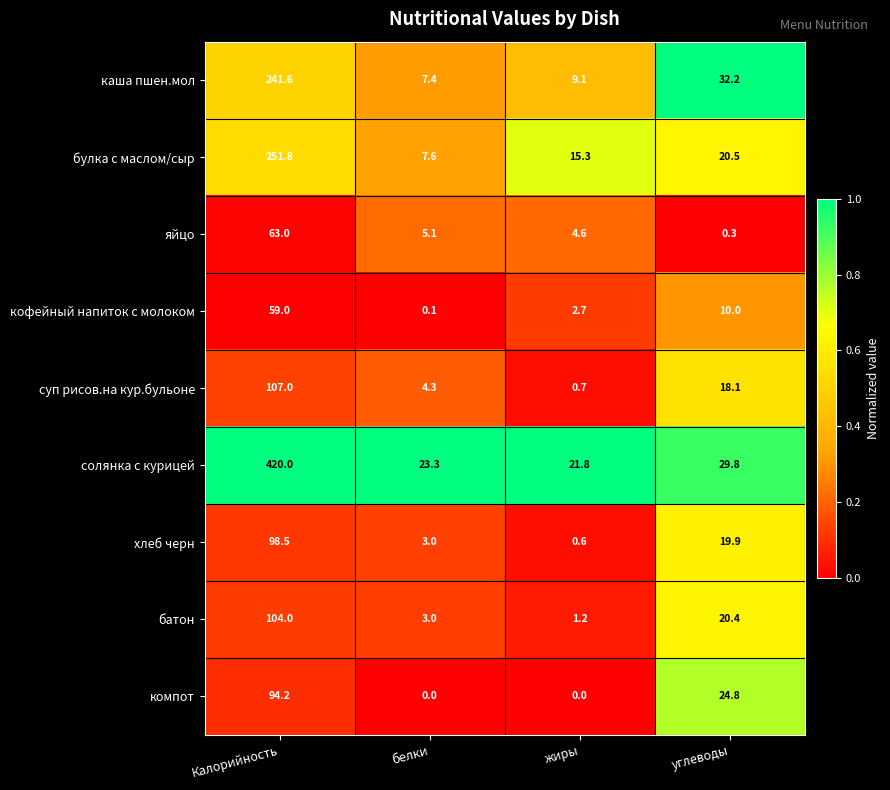

Is it true that хлеб черн equals 0.6 at жиры?

True